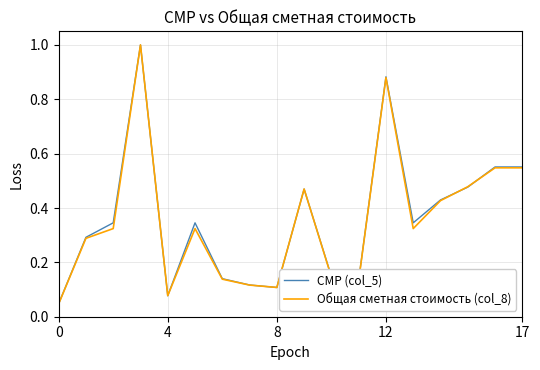

What is the greatest value displayed?

1.0